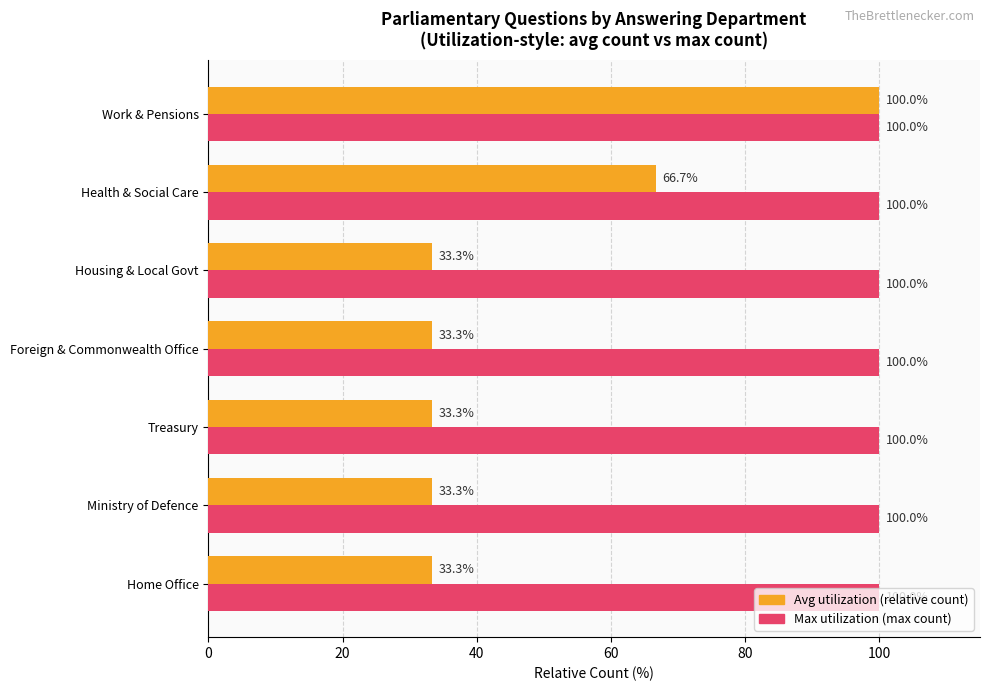

How many categories are shown in the chart?

7